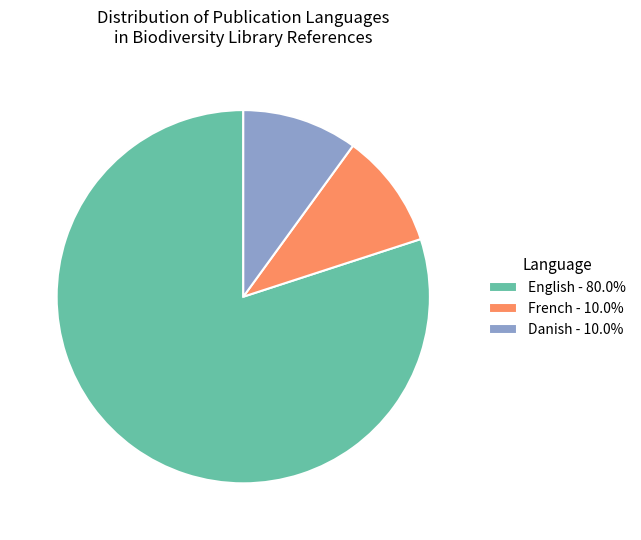

Count the number of slices in the pie.

3